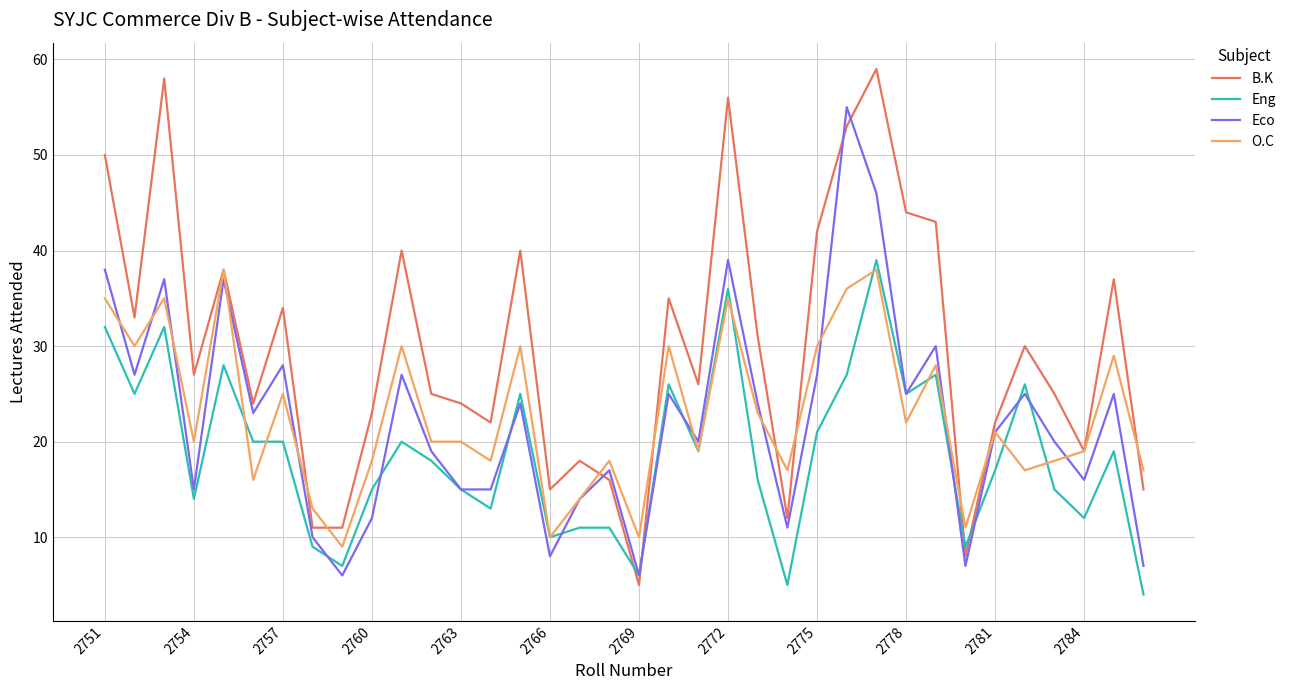

What is the maximum value for Eng?

39